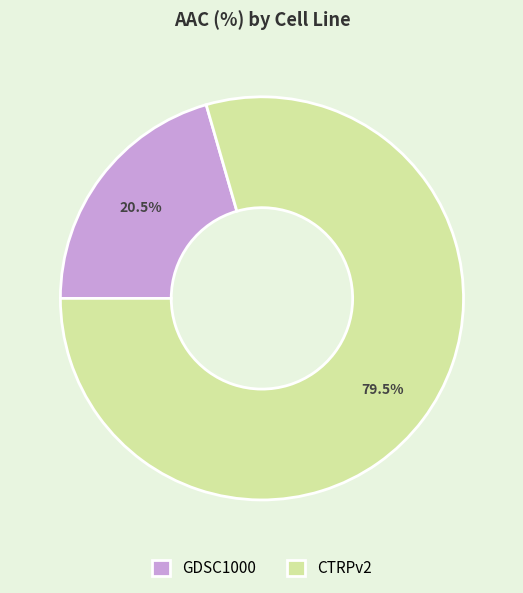

Which category has the smallest portion of the pie?

GDSC1000